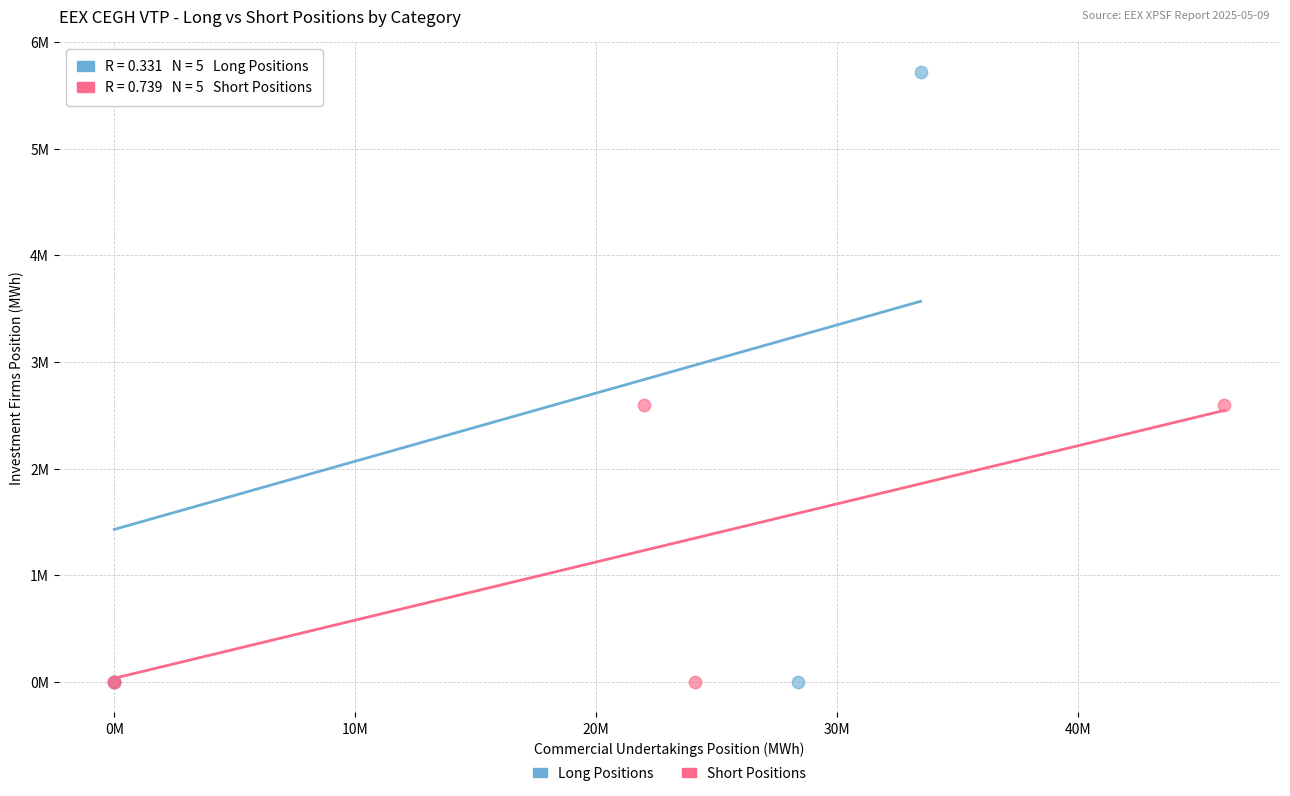

What are all the series names shown in the legend?

Long Positions, Short Positions